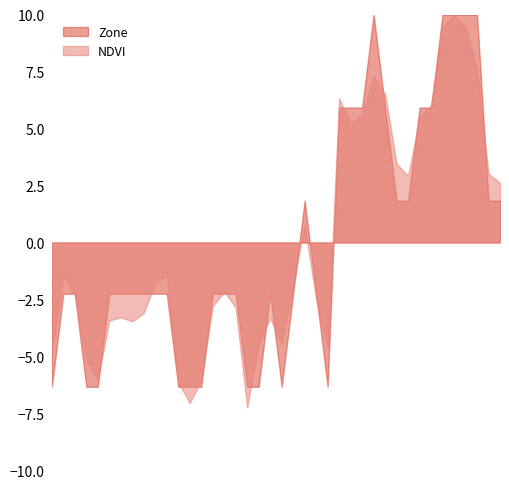

Where is Zone nearest to the value 4?

22